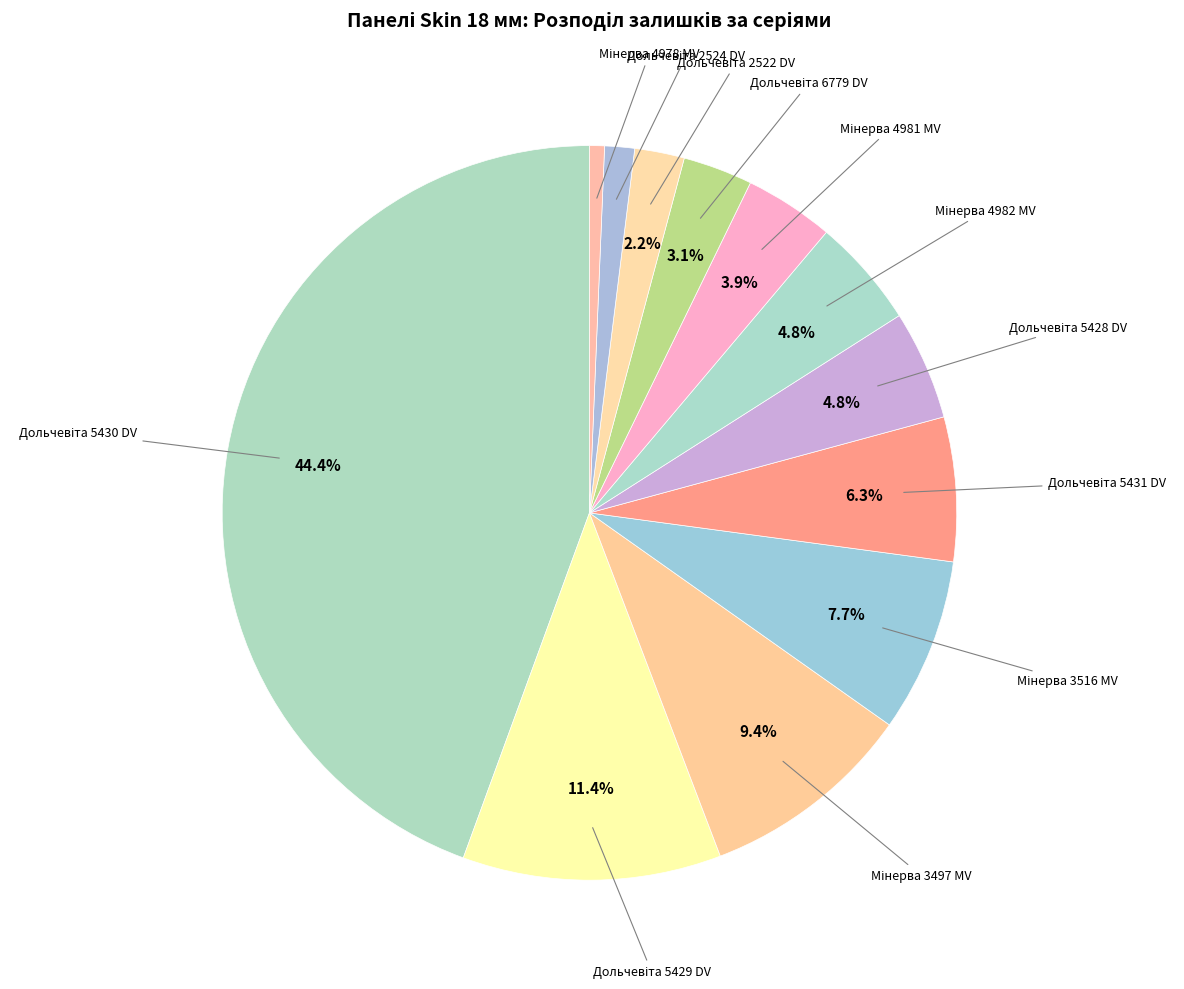

How many slices are in this pie chart?

12